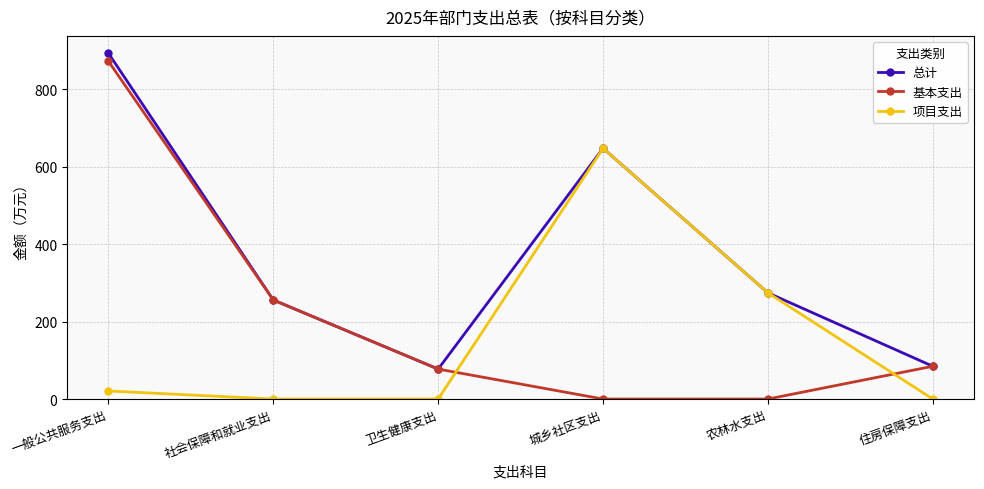

What is the spread (max minus min) of values at 城乡社区支出?

647.0